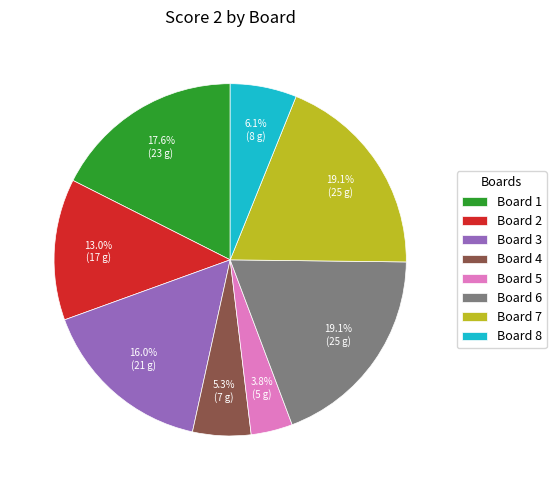

Which slice is the smallest?

Board 5